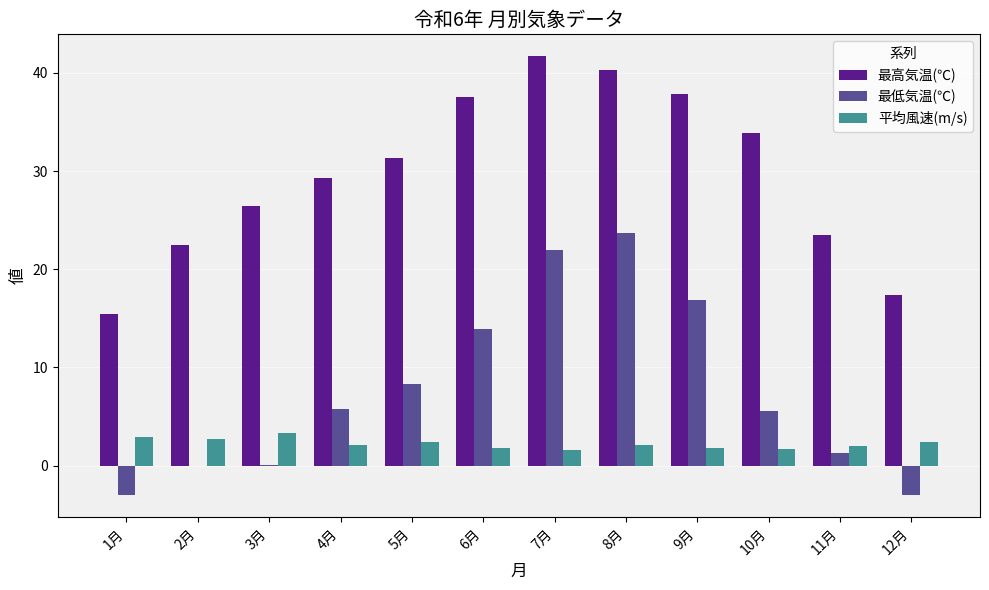

Between 4月 and 7月, which series saw the biggest shift?

最低気温(℃)